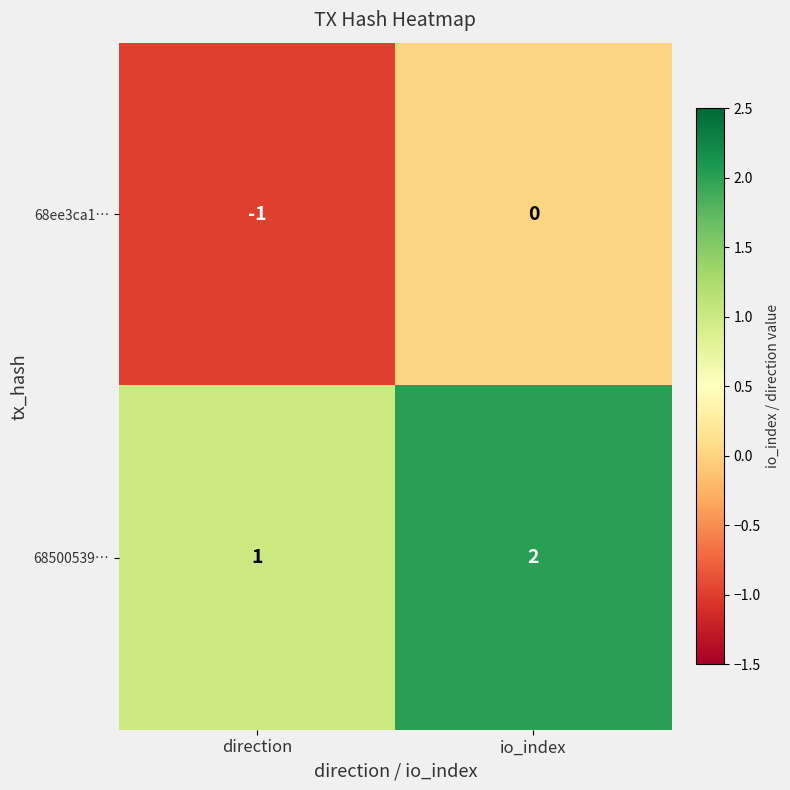

List the series in order of their peak value, highest first.

68500539…, 68ee3ca1…